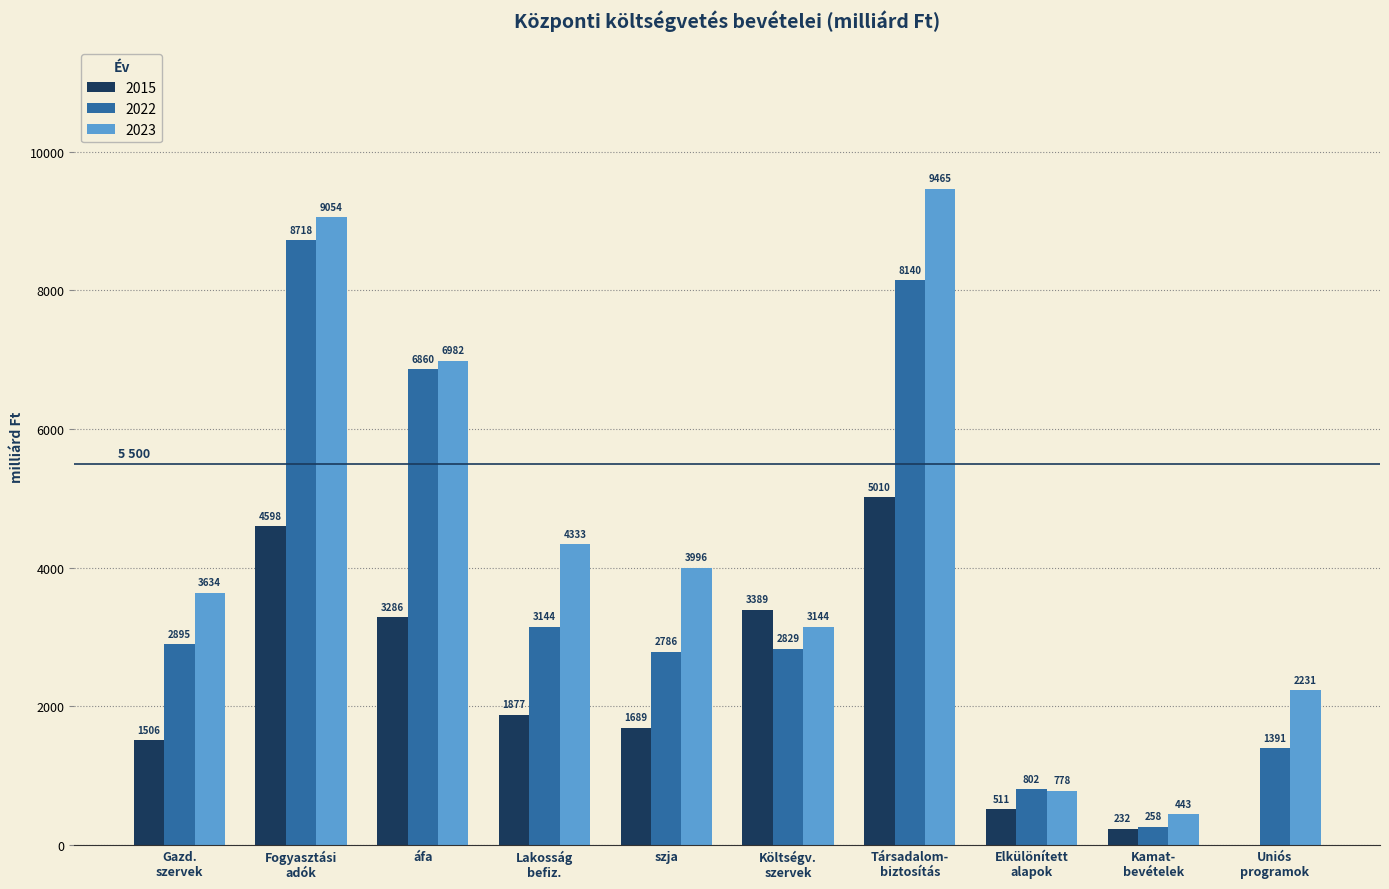

Which series has the widest spread of values?

2023